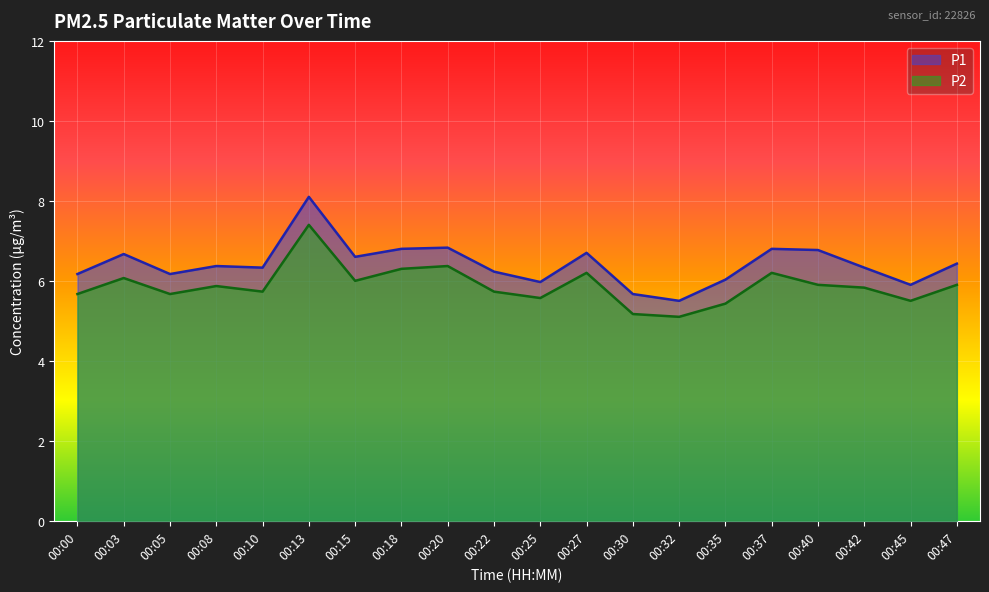

Reading left to right, transcribe all the data shown in this chart.

P1: 00:00=6.2	00:03=6.7	00:05=6.2	00:08=6.4	00:10=6.3	00:13=8.1	00:15=6.6	00:18=6.8	00:20=6.8	00:22=6.2	00:25=6.0	00:27=6.7	00:30=5.7	00:32=5.5	00:35=6.0	00:37=6.8	00:40=6.8	00:42=6.3	00:45=5.9	00:47=6.4
P2: 00:00=5.7	00:03=6.1	00:05=5.7	00:08=5.9	00:10=5.7	00:13=7.4	00:15=6.0	00:18=6.3	00:20=6.4	00:22=5.7	00:25=5.6	00:27=6.2	00:30=5.2	00:32=5.1	00:35=5.4	00:37=6.2	00:40=5.9	00:42=5.8	00:45=5.5	00:47=5.9